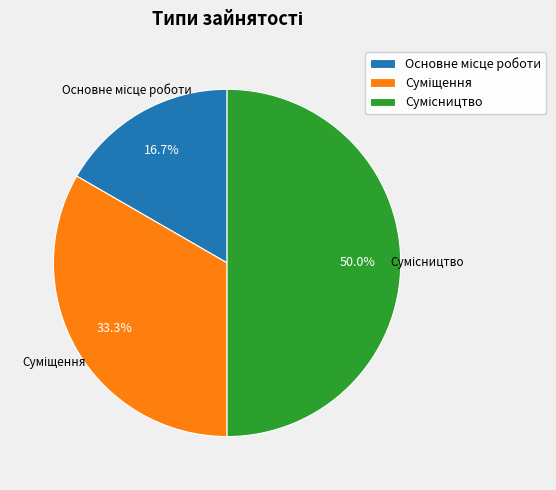

What is the ratio of the value at Суміщення to the value at Сумісництво?

0.7